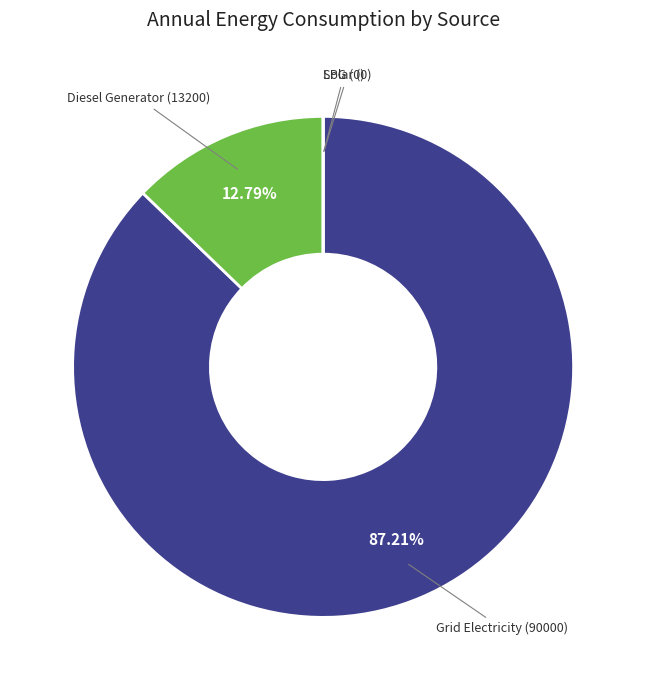

Is there a majority slice in this chart?

Yes